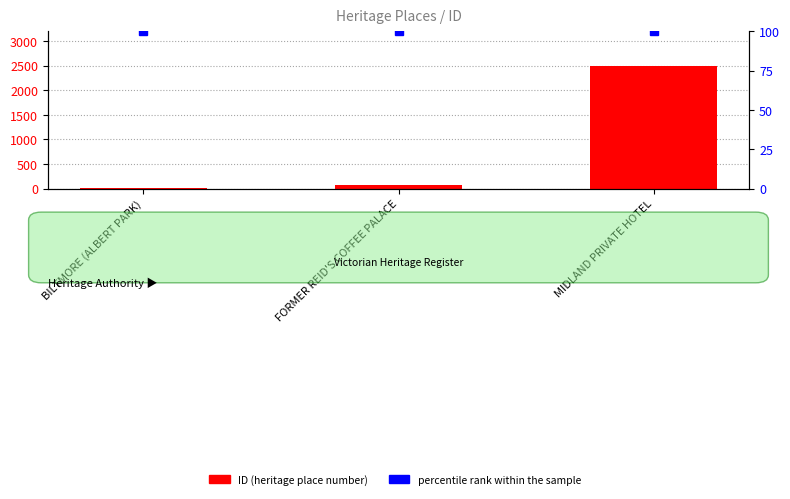

What is the label of the 1st bar from the right?

MIDLAND PRIVATE HOTEL